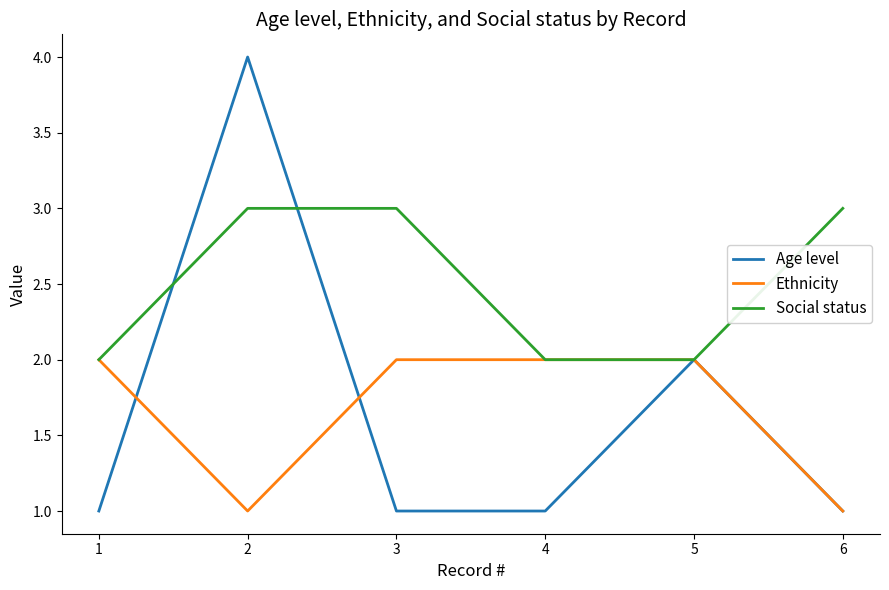

The value of Age level at 6 is 1. True or false?

True